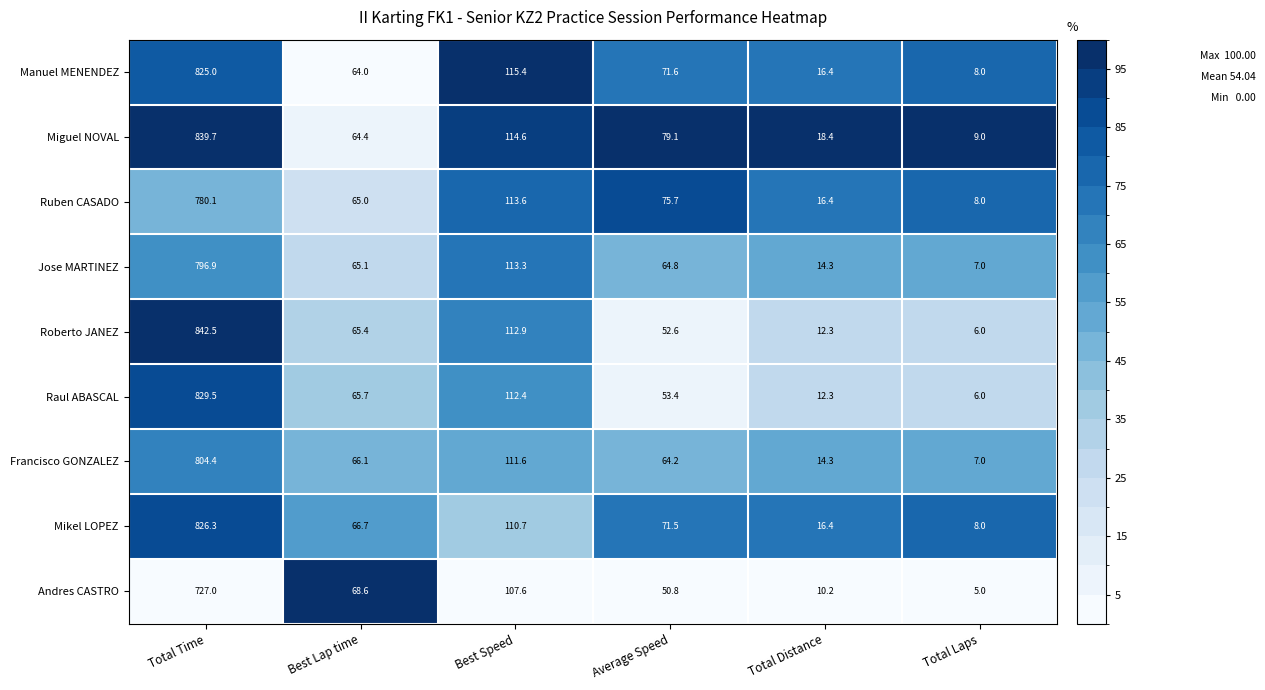

At which label does Miguel NOVAL first exceed 79?

Total Time